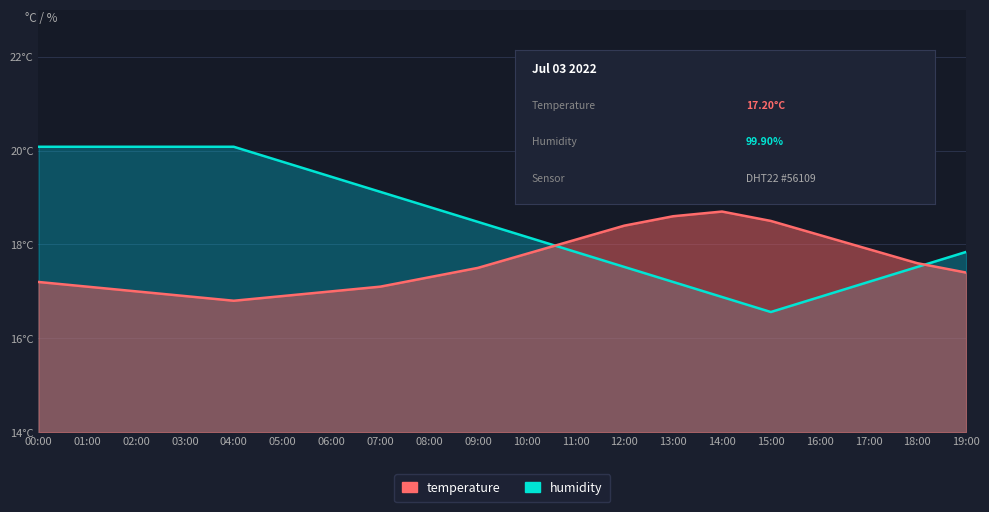

True or false: temperature has more than 2 interior local peaks.

False